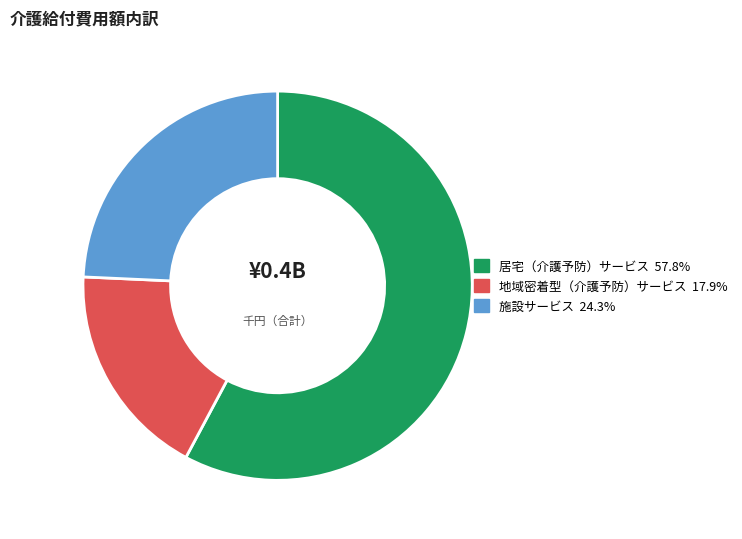

Does 居宅（介護予防）サービス represent more than half of the total?

Yes